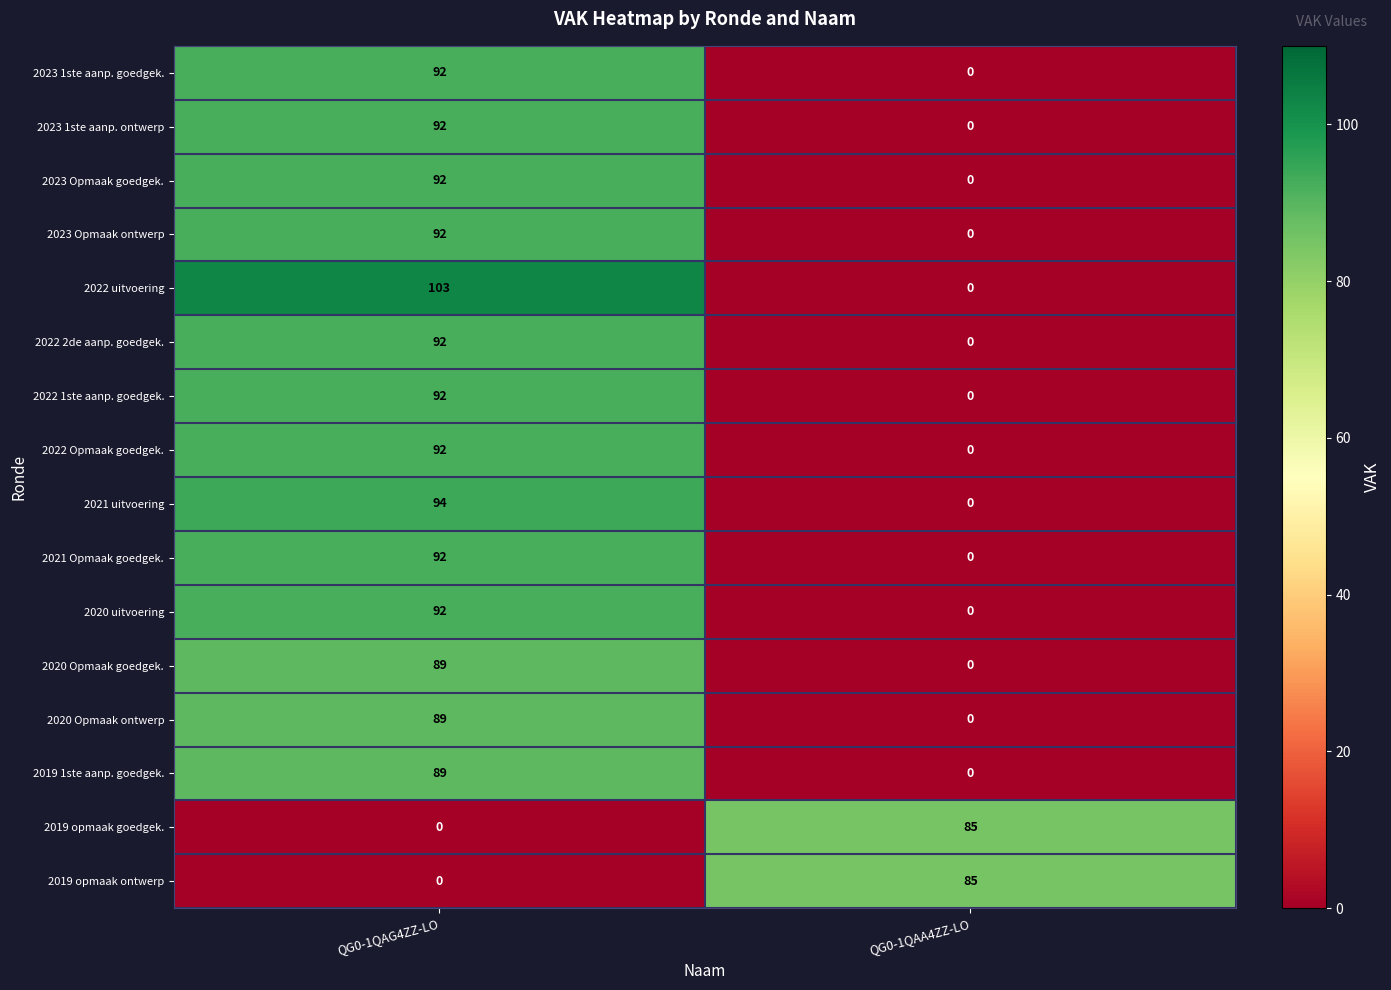

At which category is the sum across all series the highest?

QG0-1QAG4ZZ-LO